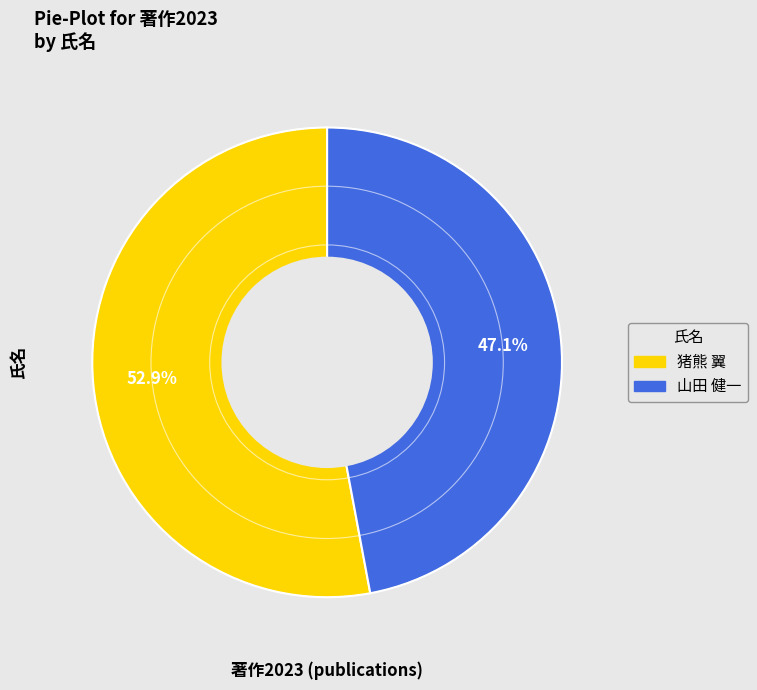

Approximately how many times larger is the value at 山田 健一 compared to 猪熊 翼?

0.9